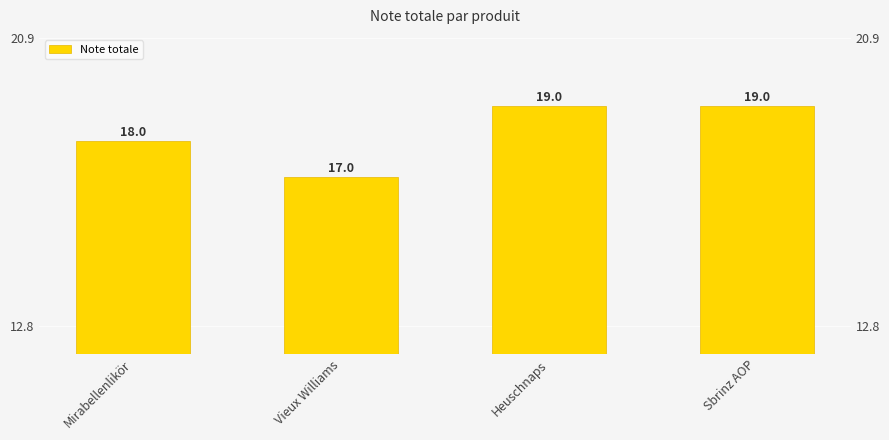

Rank the categories by value from highest to lowest.

Heuschnaps, Sbrinz AOP, Mirabellenlikör, Vieux Williams